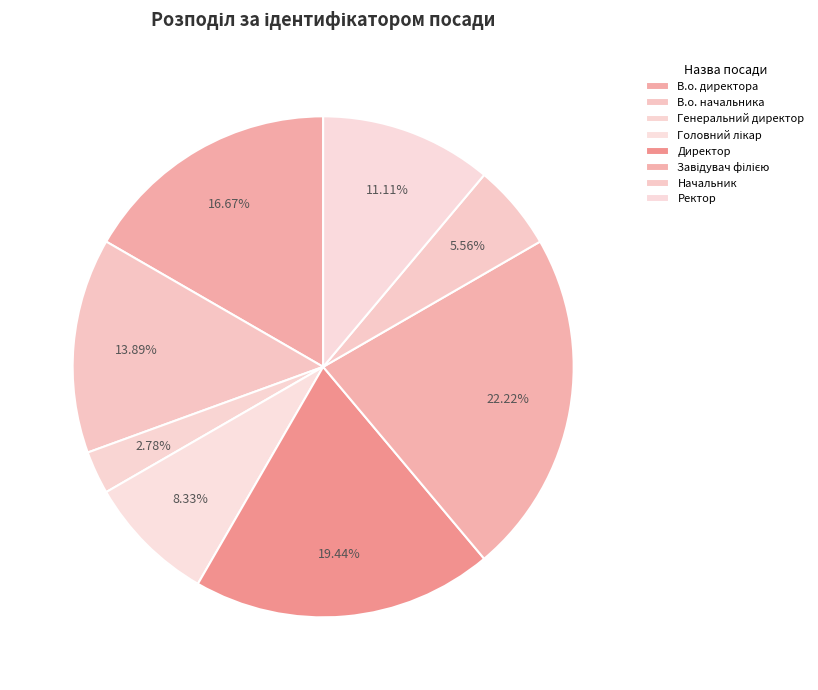

The Завідувач філією slice represents 22% of the pie. True or false?

True